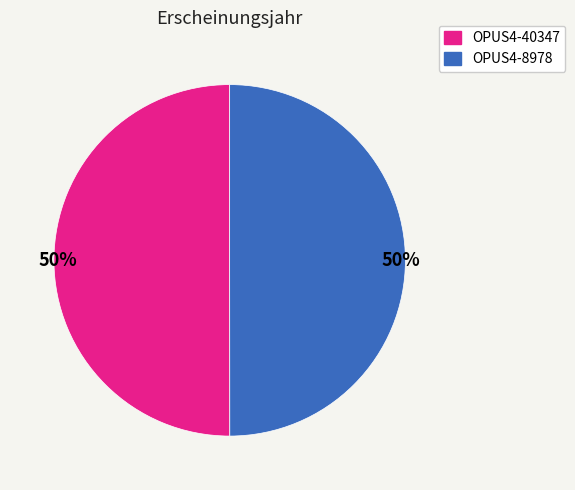

How many segments does this pie chart have?

2